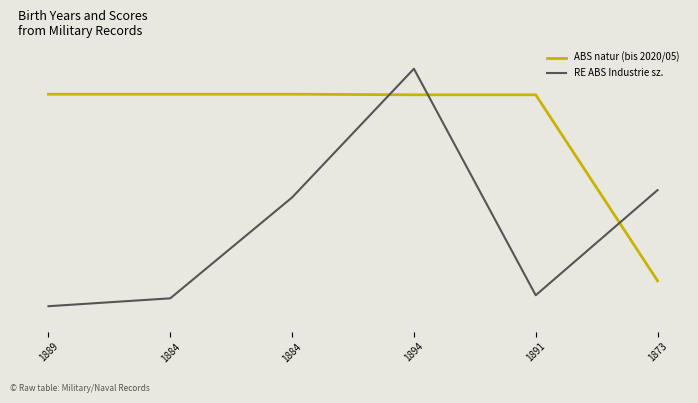

Is this an area chart (filled region under the line)?

No